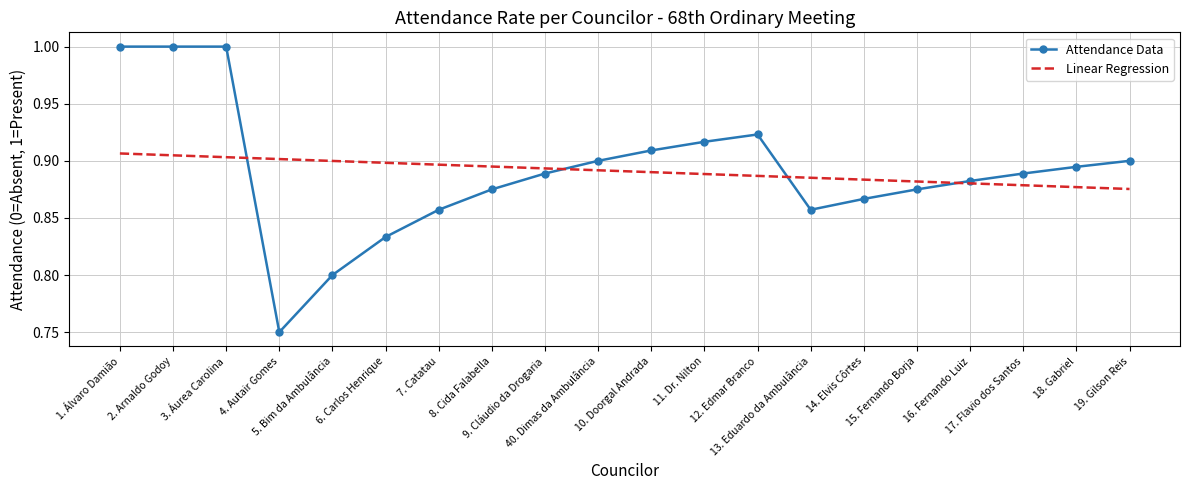

The Linear Regression series shows 0.5 at 19. Gilson Reis. True or false?

False